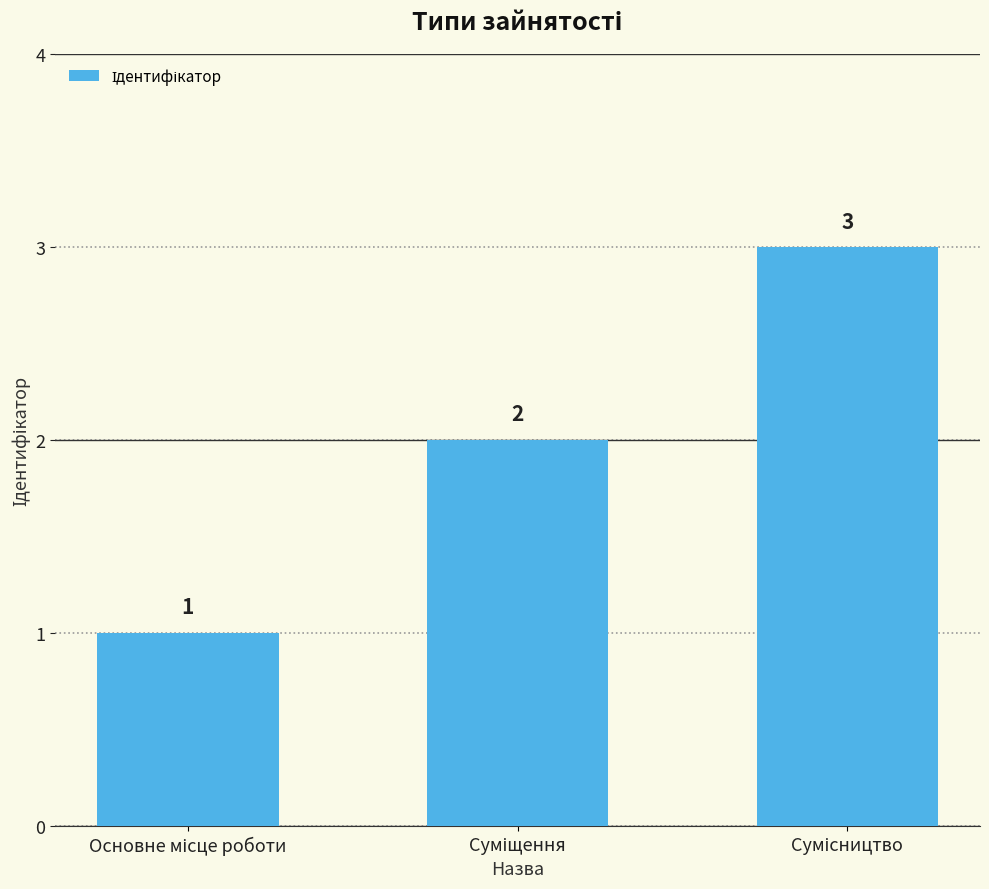

What is the average value?

2